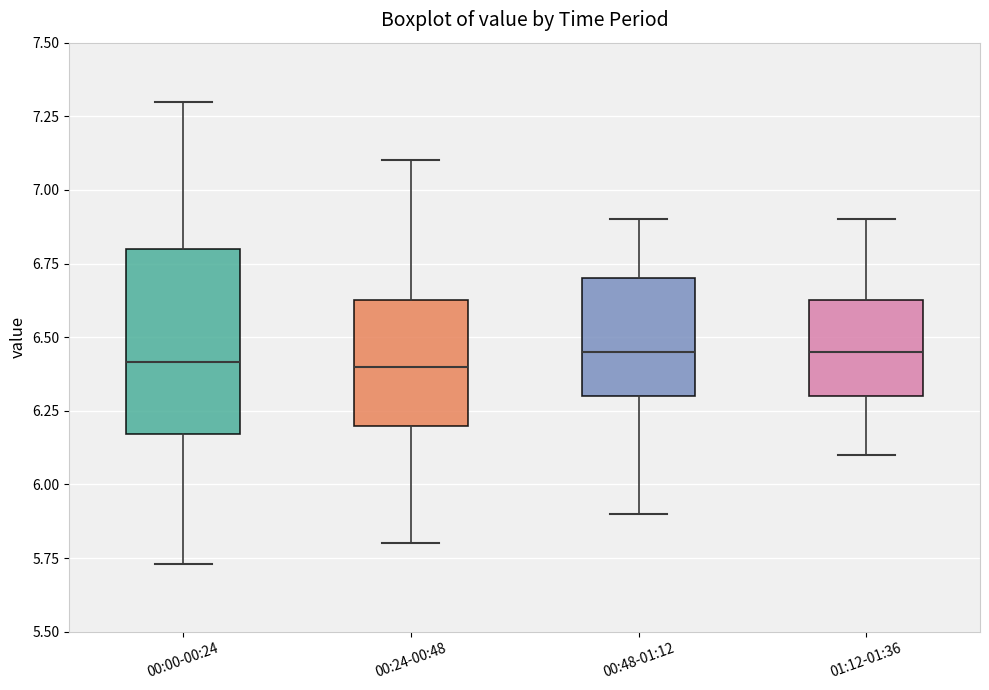

Comparing the boxes themselves (not the whiskers), which one is the tallest?

00:00-00:24